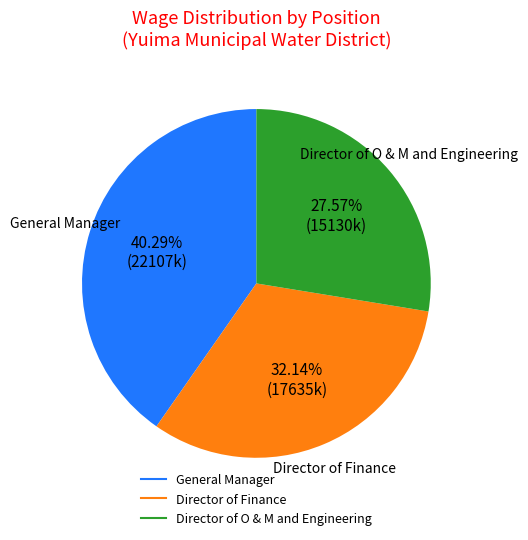

Does General Manager represent more than half of the total?

No